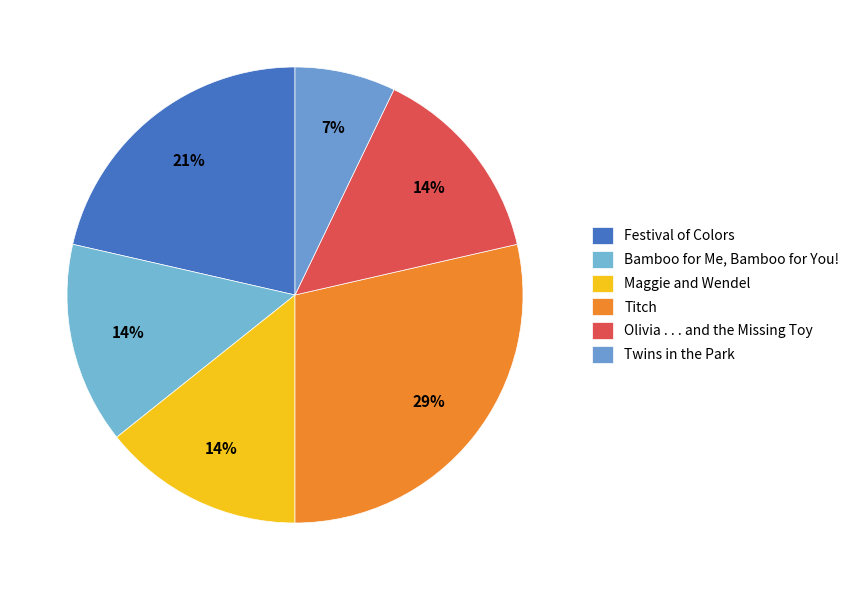

Does any single category account for the majority?

No